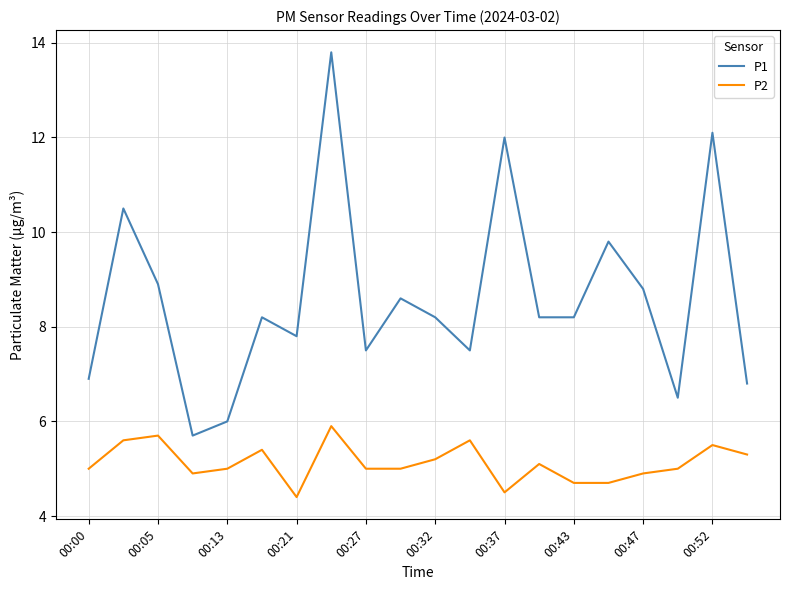

Which series has the widest spread of values?

P1